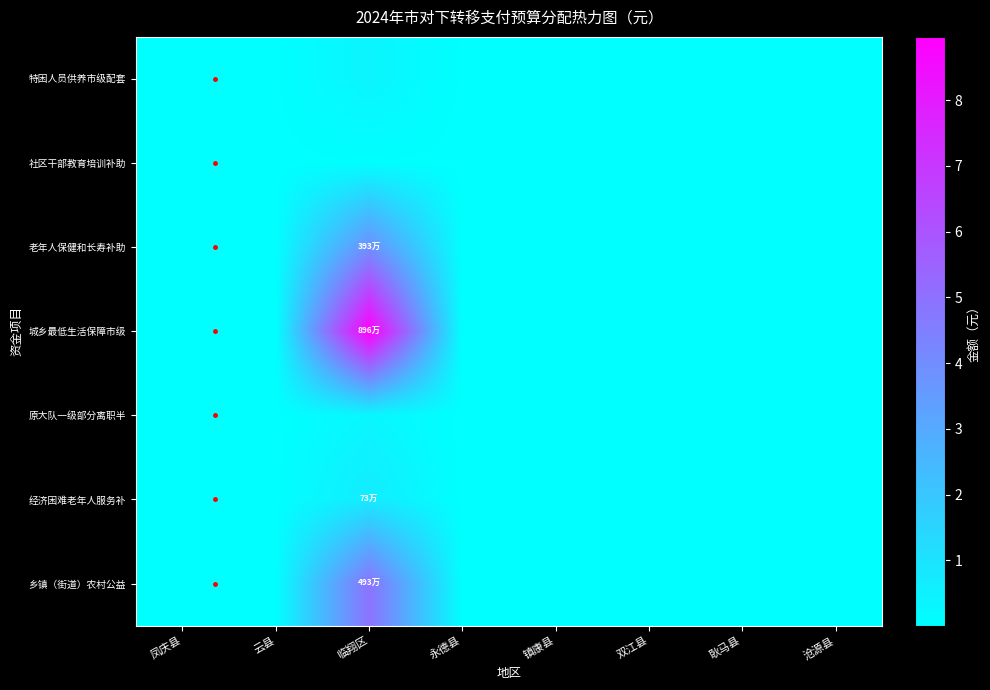

What is the spread (max minus min) of values at 沧源县?

20000